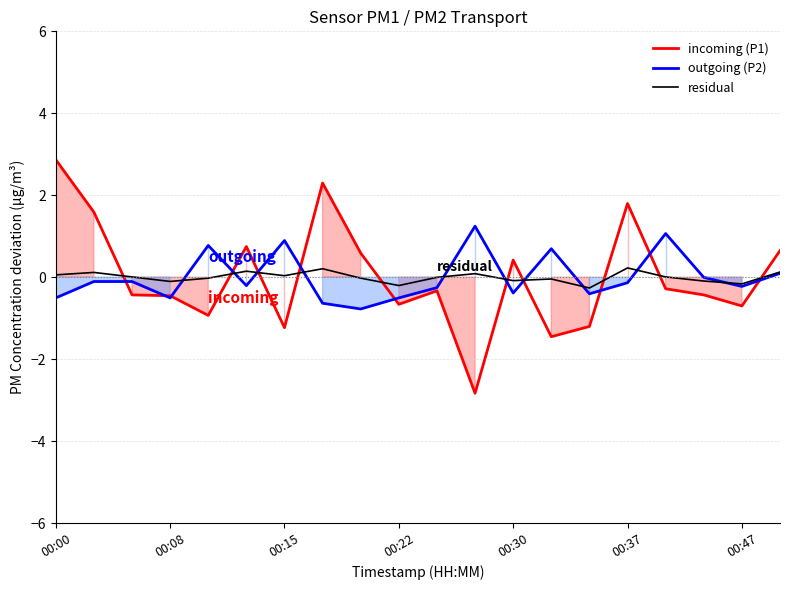

What are all the series names shown in the legend?

incoming (P1), outgoing (P2), residual